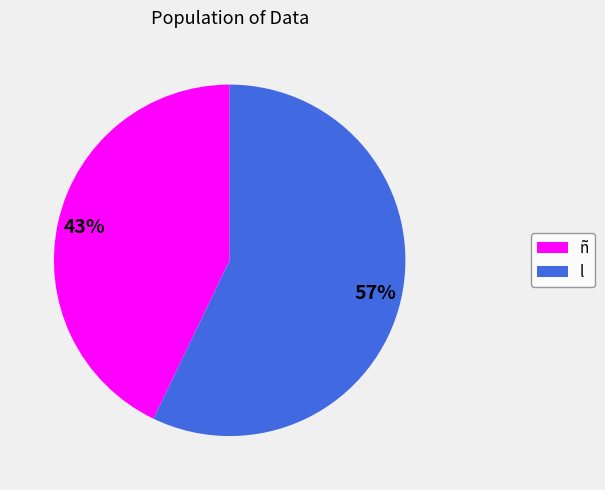

To the nearest percent, what is the difference between the largest and smallest slice percentages?

14%